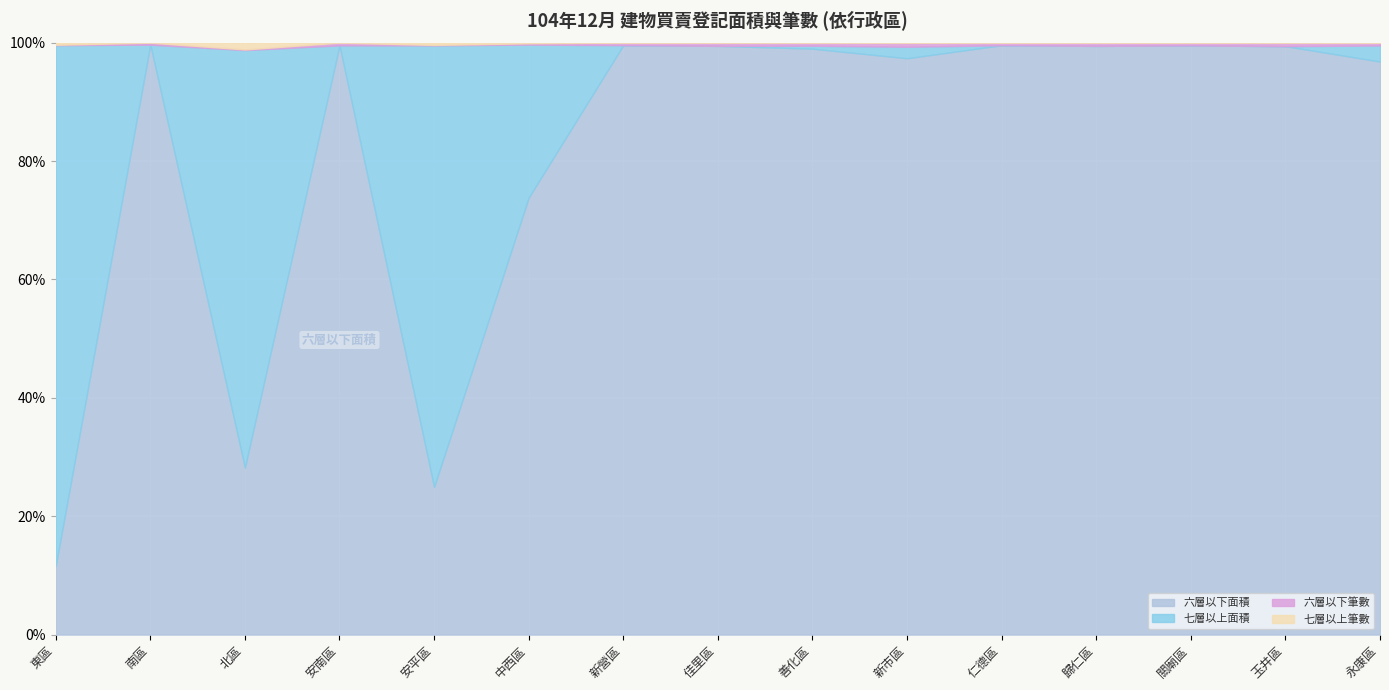

What is the difference between the maximum and minimum values in the 七層以上面積 series?

49659.4